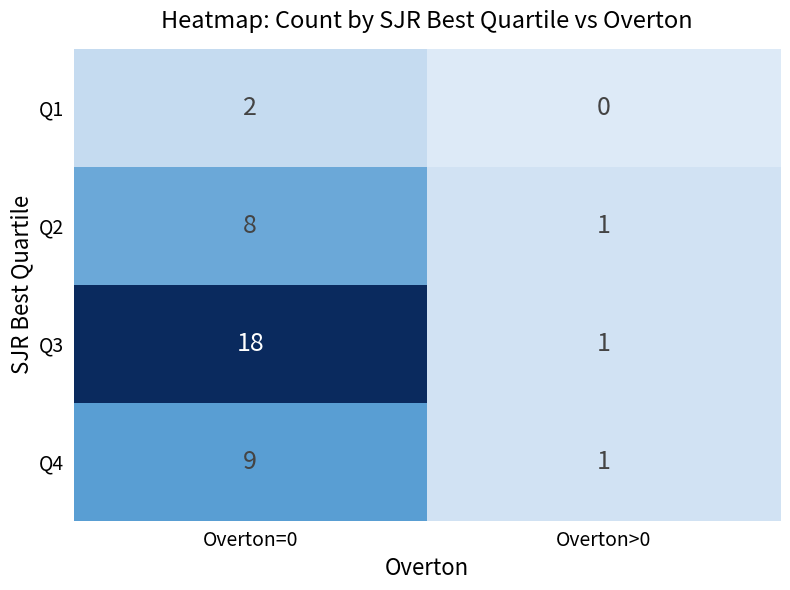

Read the Q3 value at Overton=0.

18